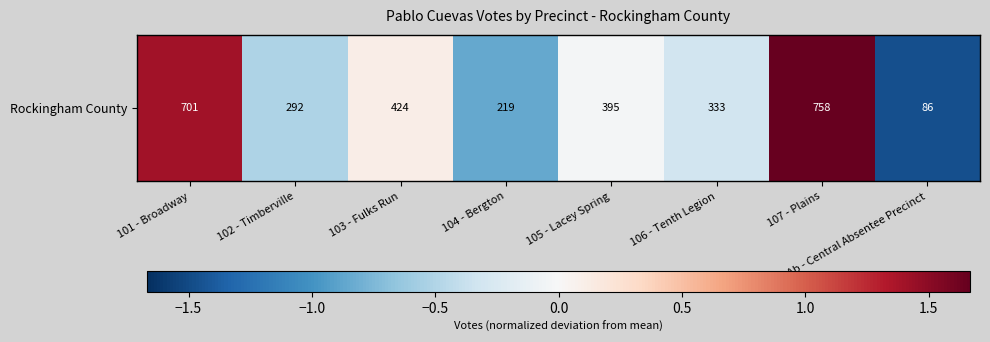

At which label does the data first exceed 0?

101 - Broadway